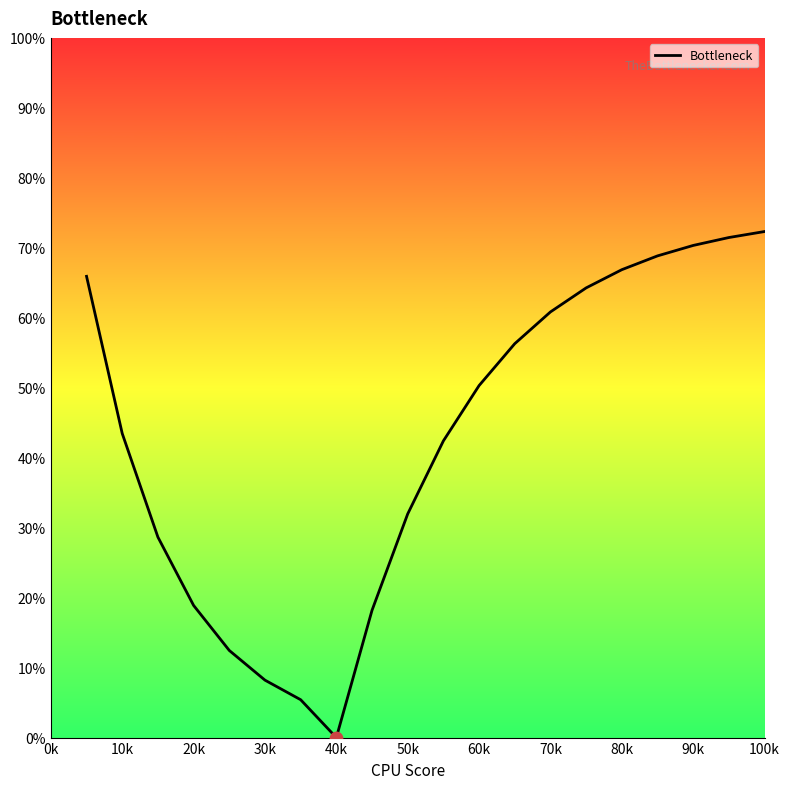

What is the difference between the maximum and minimum values?

72.3